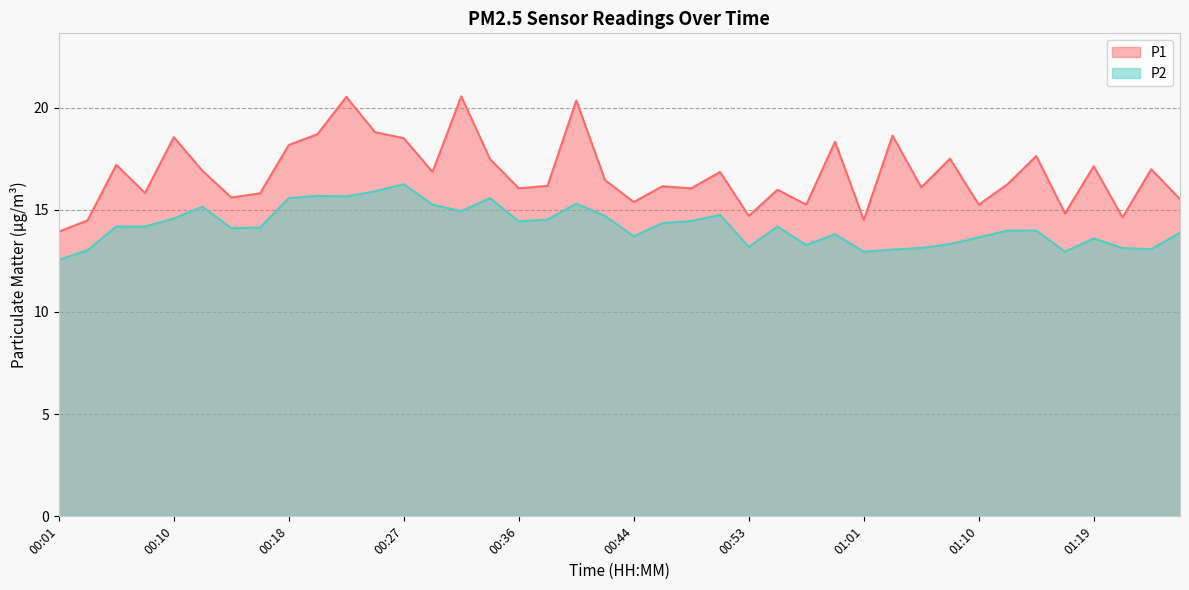

How many data points in P1 are less than 16?

14